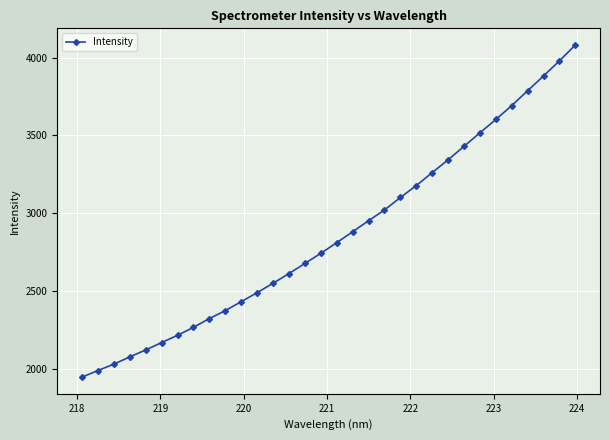

What is the maximum value shown in the chart?

4080.8